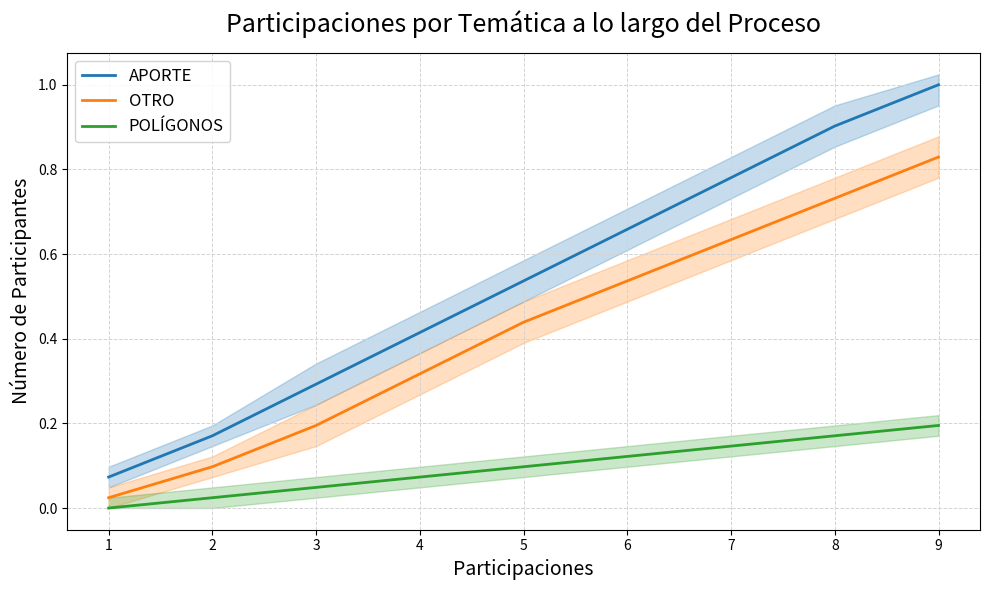

The OTRO series shows 0.3 at 5. True or false?

False